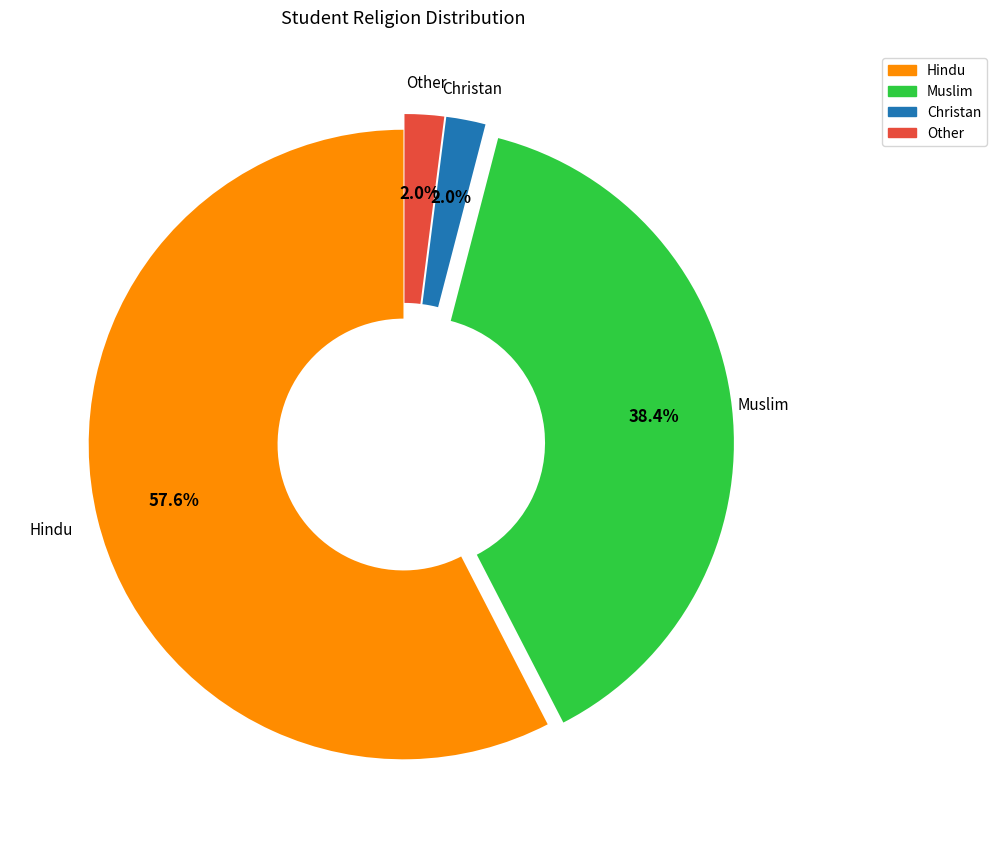

How many slices are in this pie chart?

4